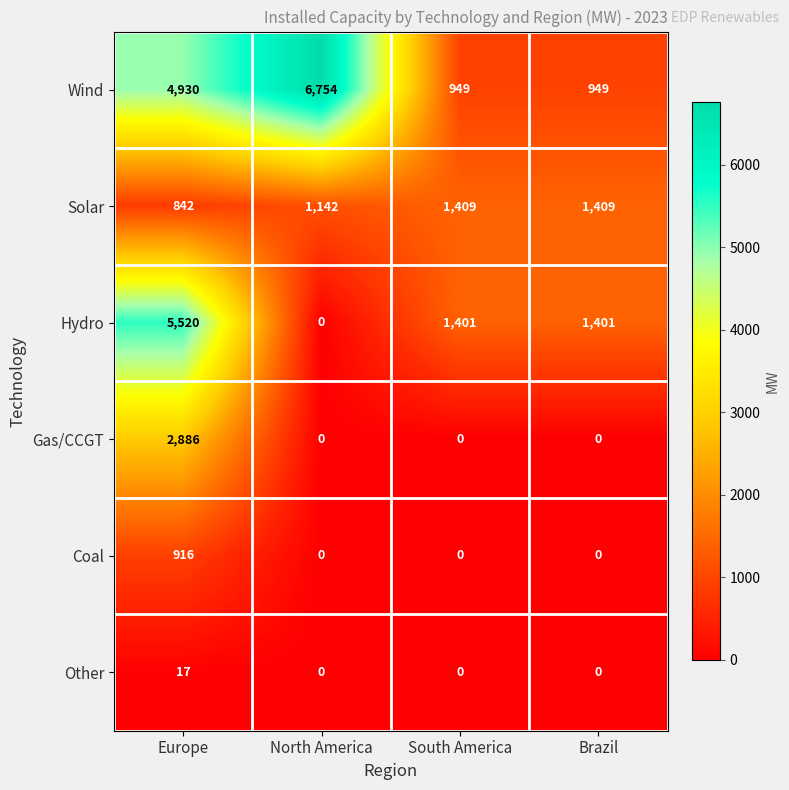

Is it true that Hydro equals 2146 at Brazil?

False